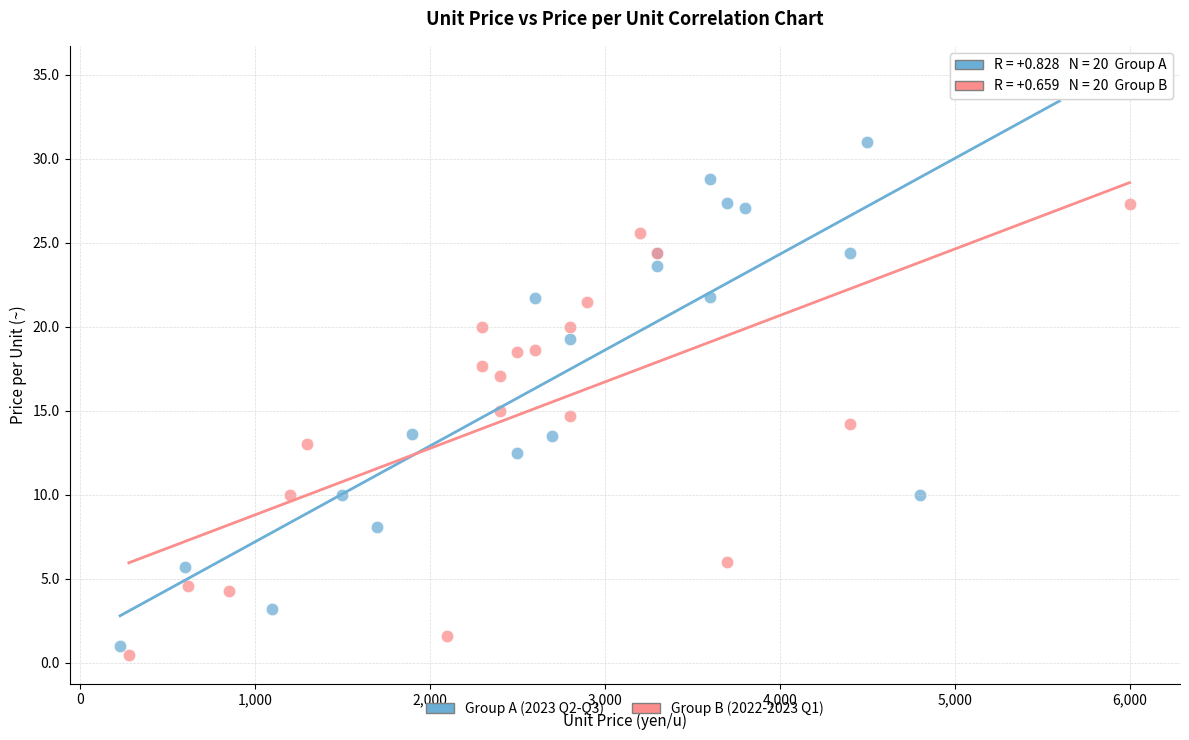

Which series contains the highest Y value?

Group A (2023 Q2-Q3)